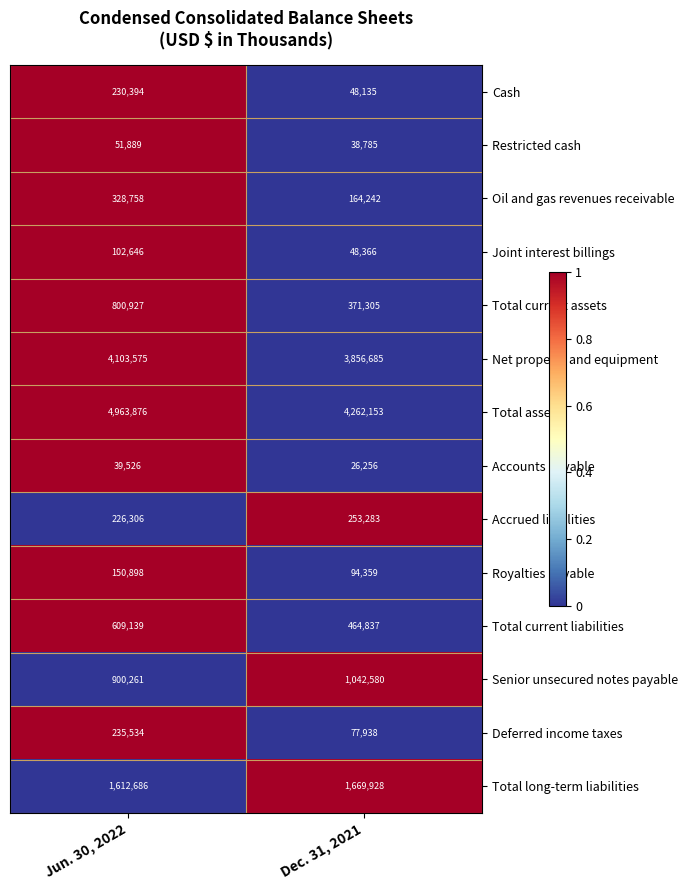

Which series has the widest spread of values?

Total assets